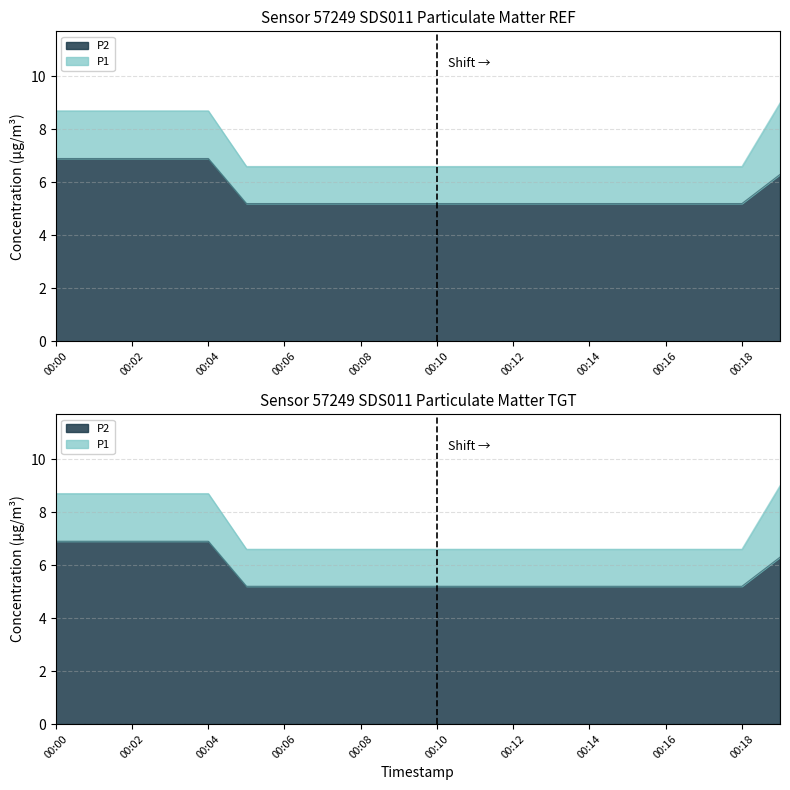

Which category has the highest value in the P2 series?

00:00